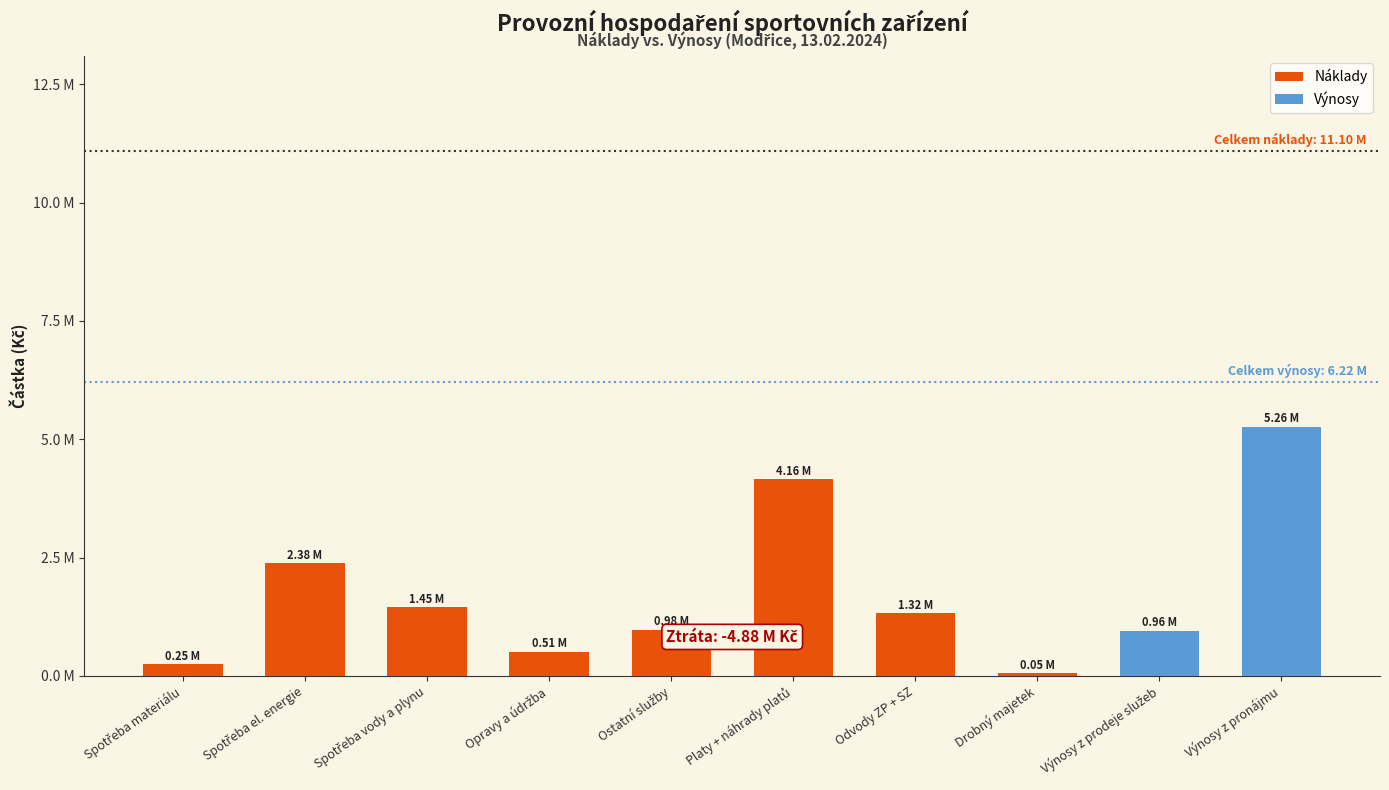

The value at Odvody ZP + SZ is 1320572.0. True or false?

True